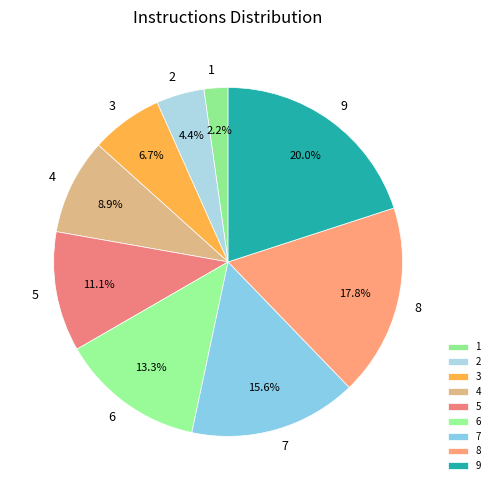

Which category has the biggest portion of the pie?

9